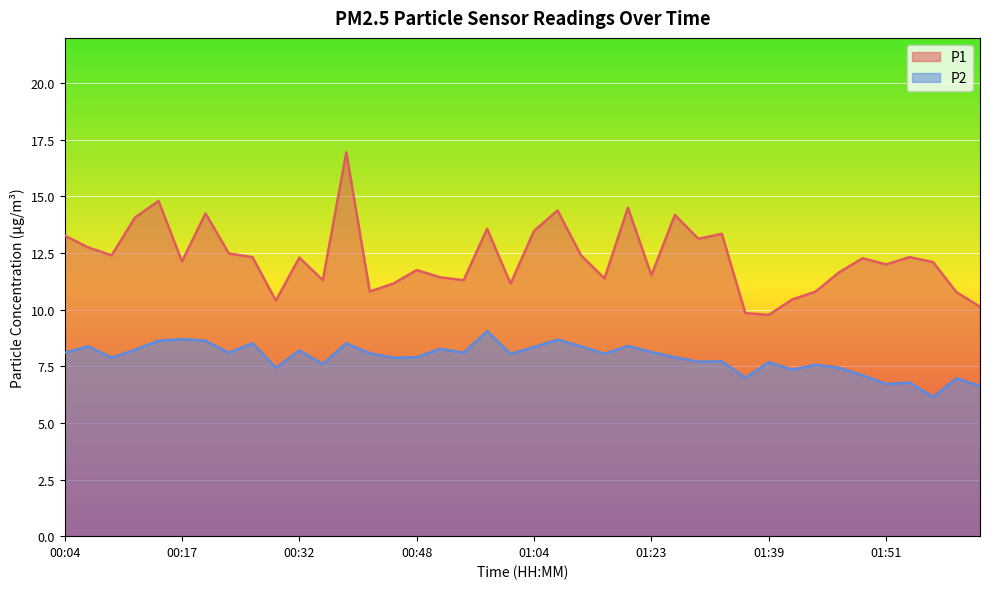

What is the difference between the maximum and minimum values in the P2 series?

2.9